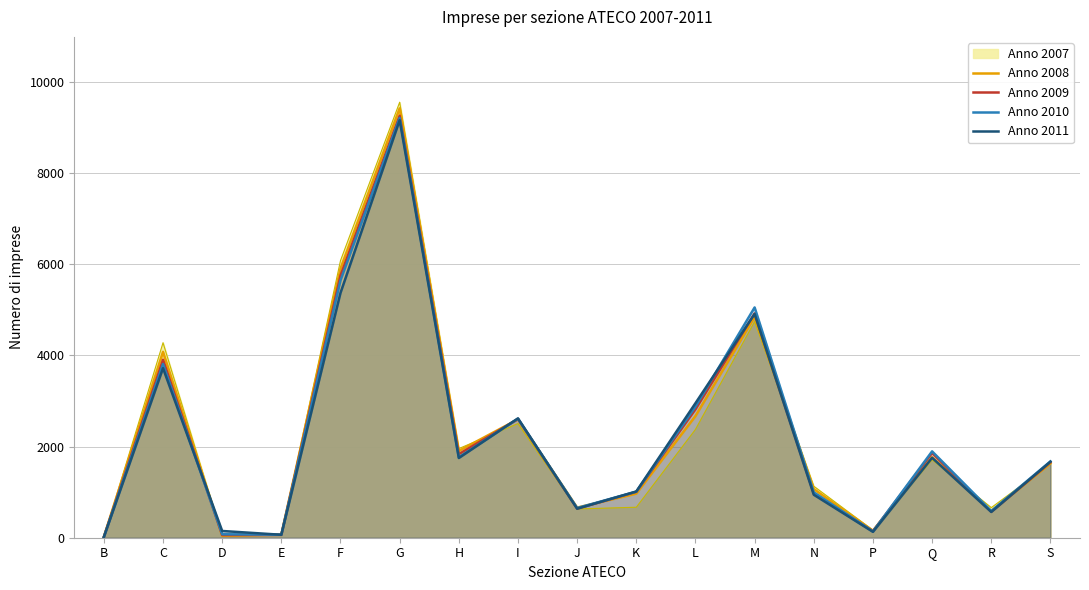

What is the greatest value displayed?

9421